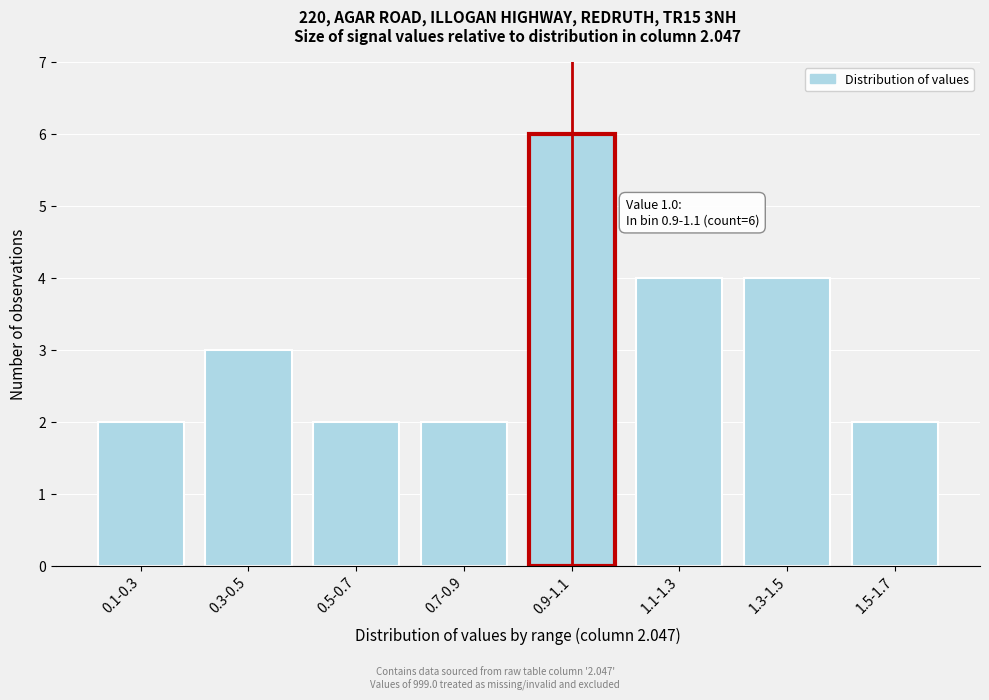

Reading left to right, extract all data points from this chart.

2	3	2	2	6	4	4	2